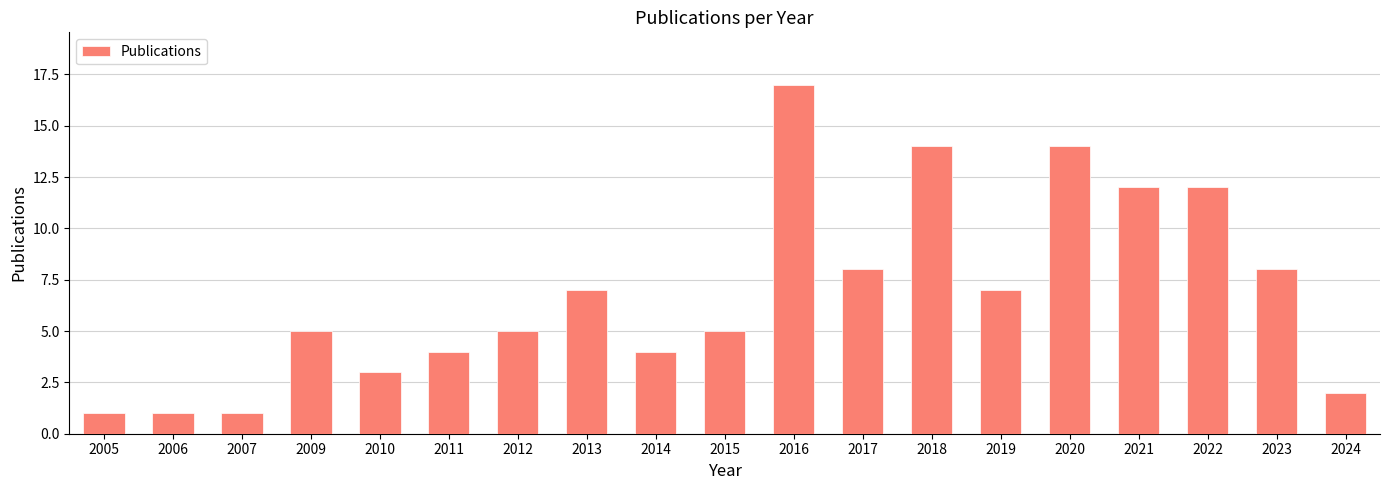

What is the change in value from 2010 to 2012?

+2